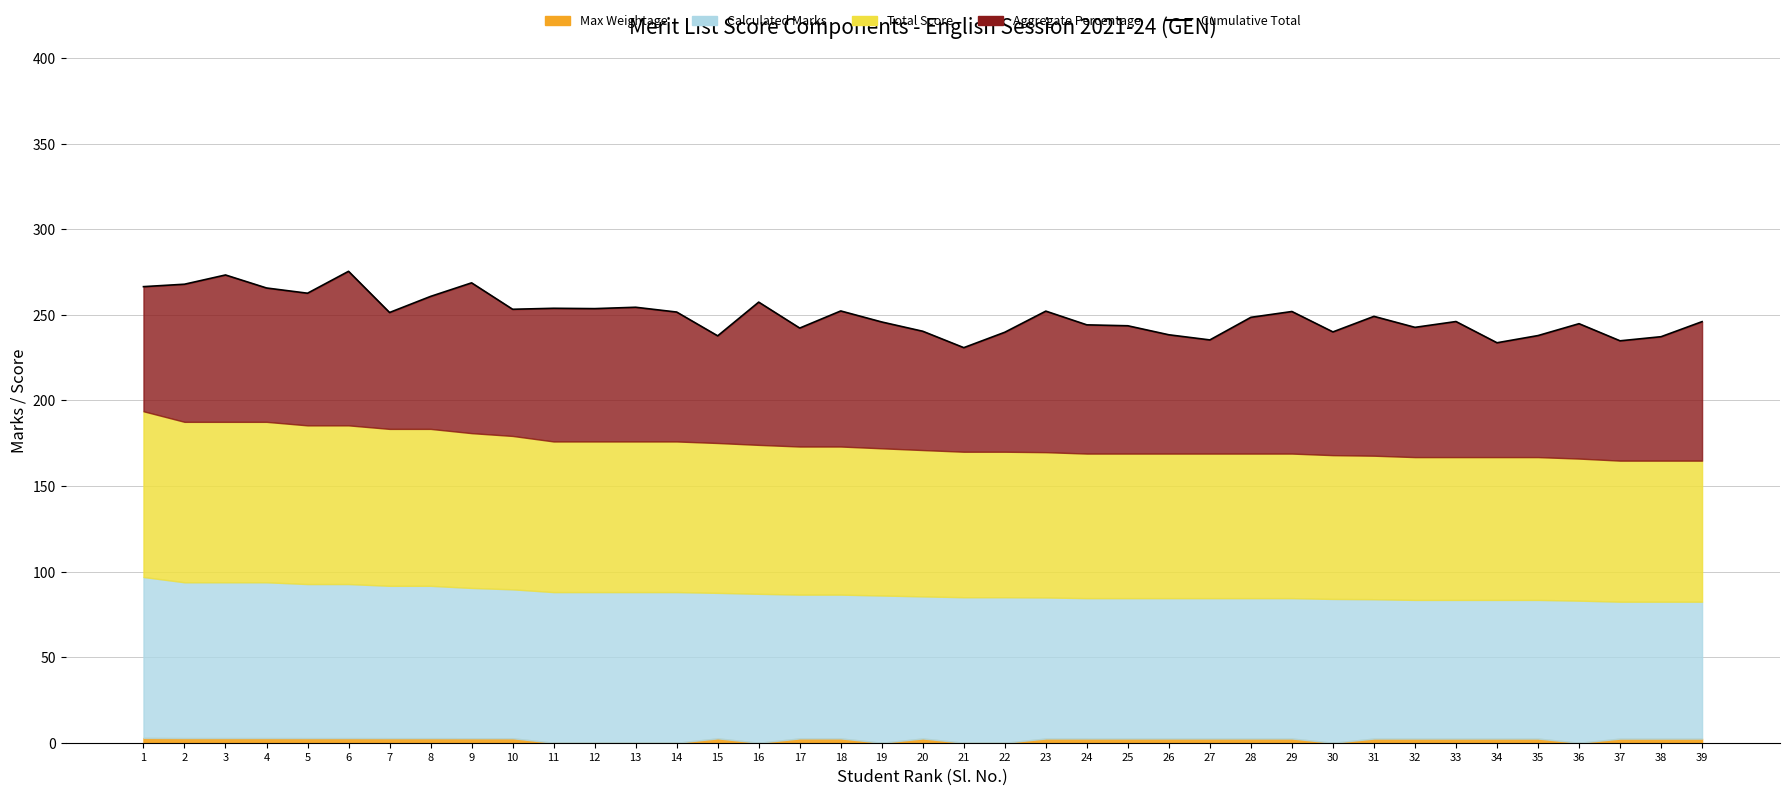

How many data points does each series have?

39